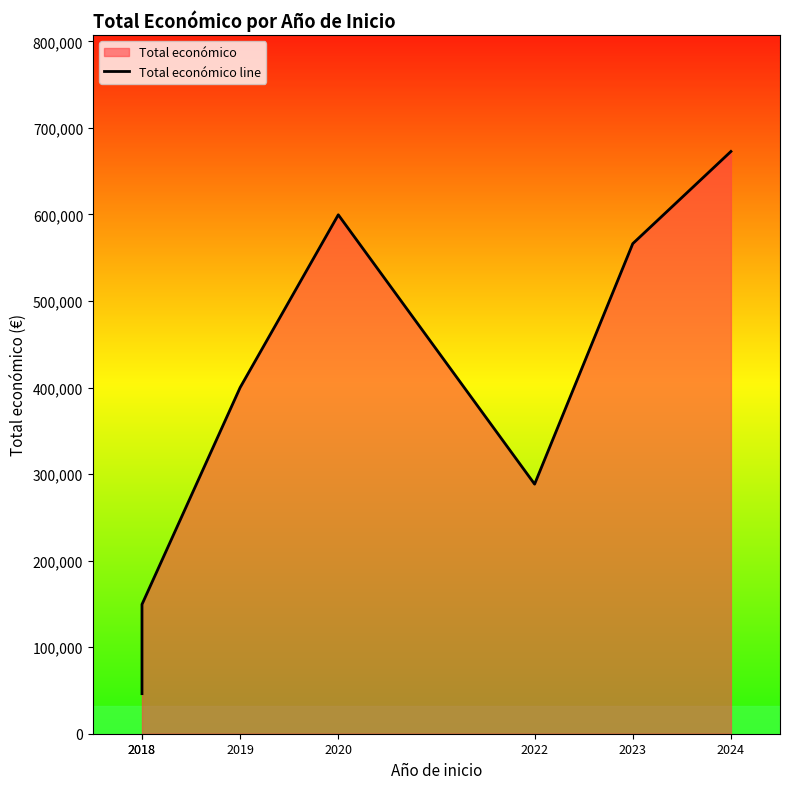

What is the average value?

388985